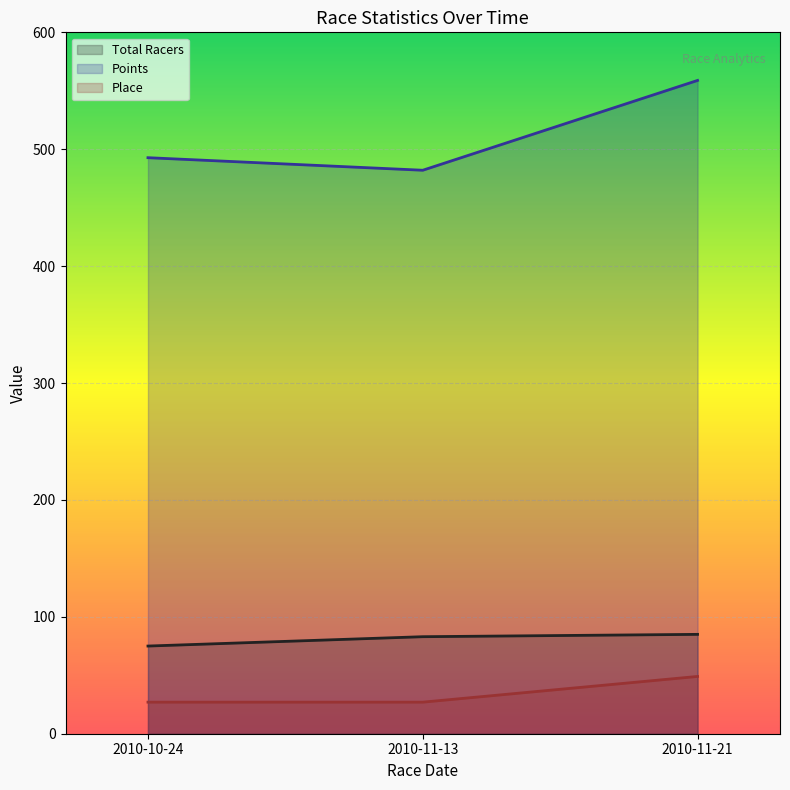

At 2010-11-21, list the series in order from largest to smallest.

Points, Total Racers, Place